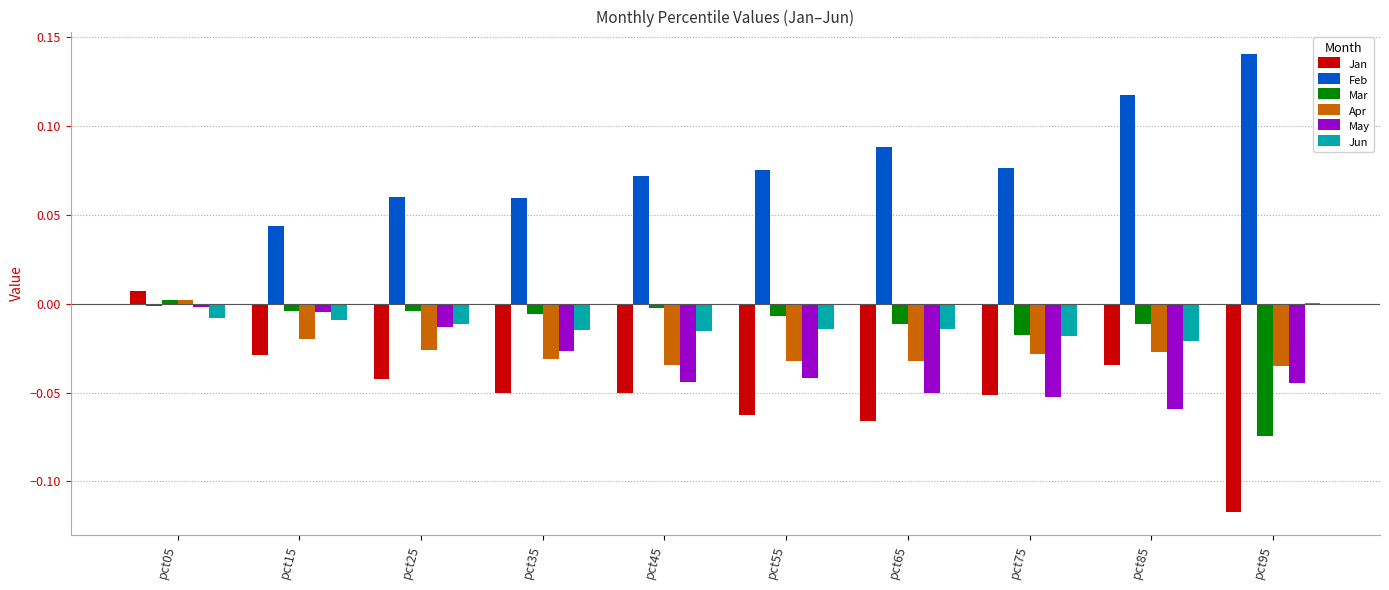

Is the value of Jan at pct95 greater than the value of Jun at pct05?

No